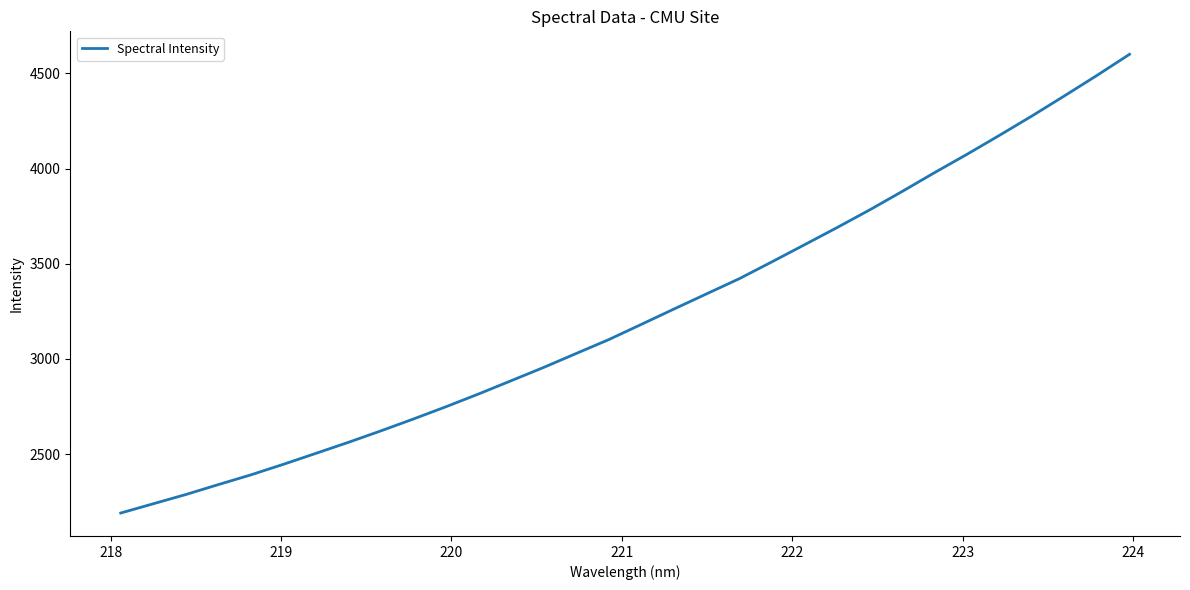

What is the greatest value displayed?

4601.0